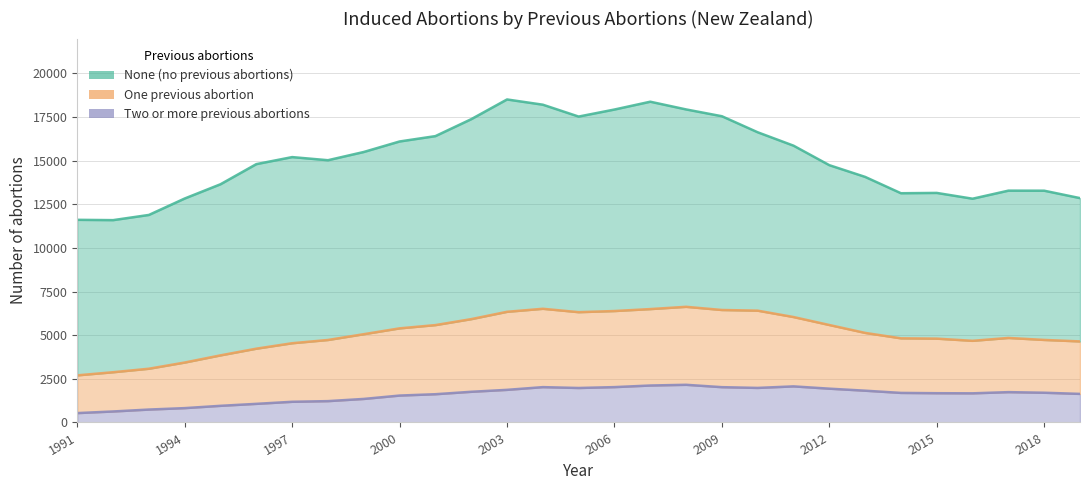

Rank the categories by Two or more value from lowest to highest.

1991, 1992, 1993, 1994, 1995, 1996, 1997, 1998, 1999, 2000, 2001, 2019, 2016, 2015, 2014, 2018, 2017, 2002, 2013, 2003, 2012, 2005, 2010, 2009, 2004, 2006, 2011, 2007, 2008